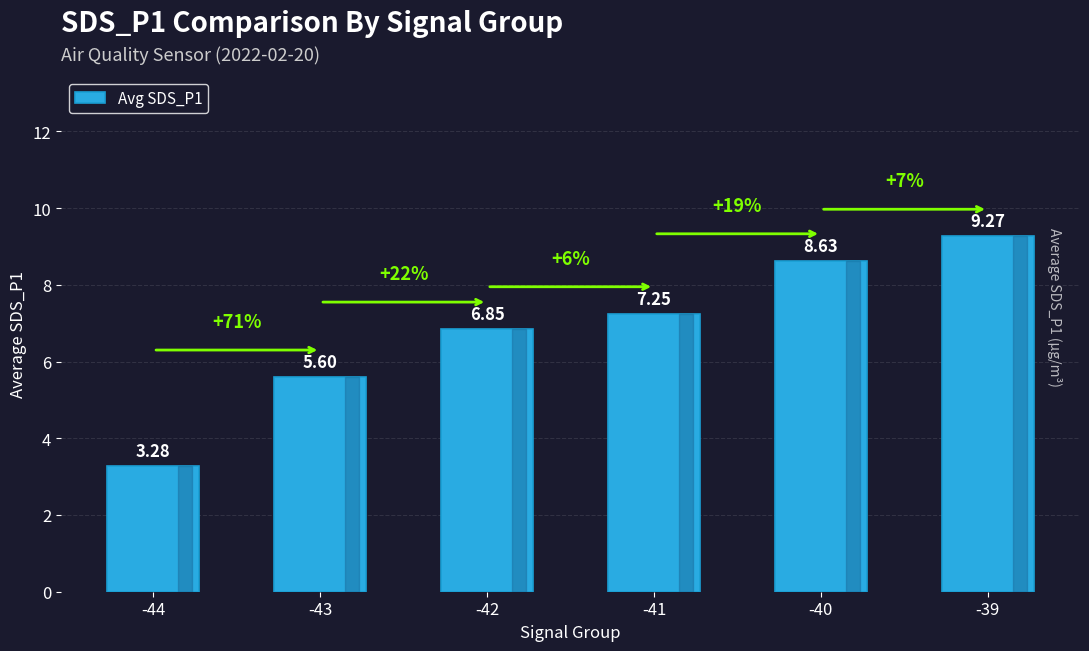

What is the difference between the maximum and minimum values?

6.0